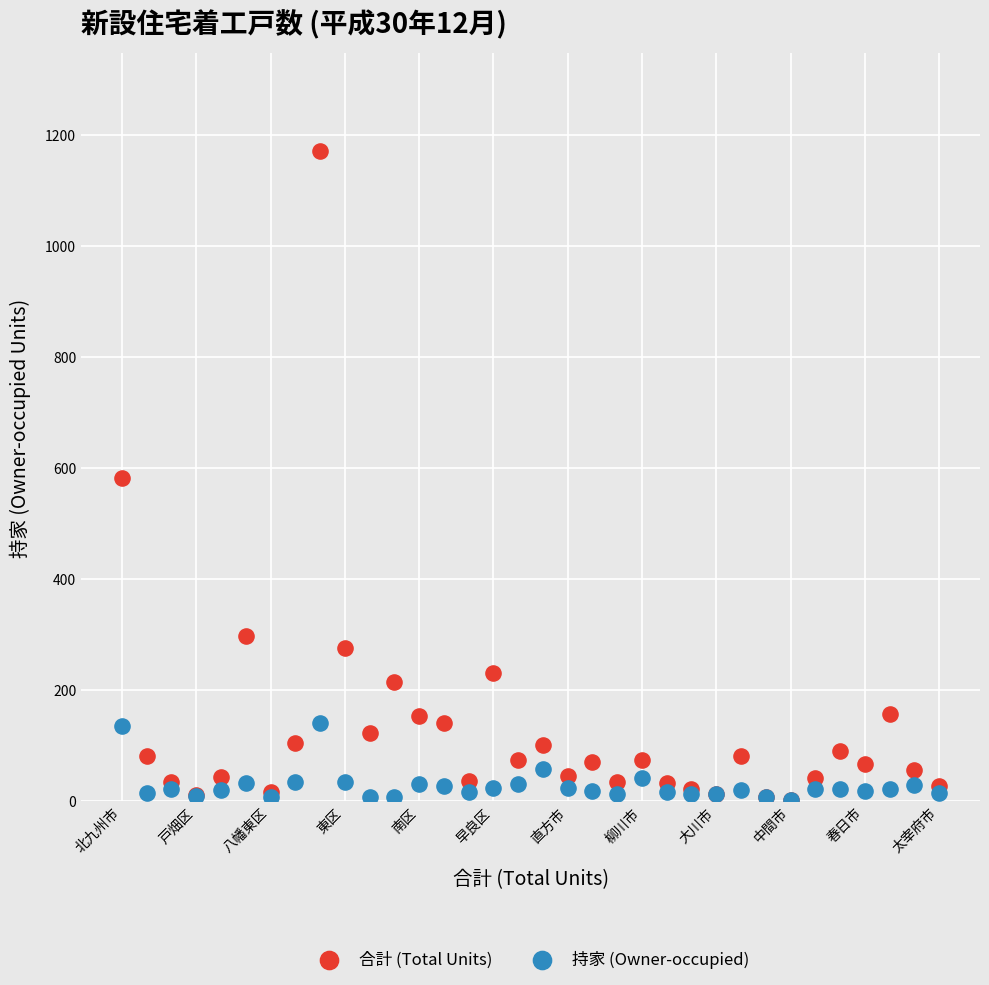

What are all the series names shown in the legend?

合計 (Total Units), 持家 (Owner-occupied)